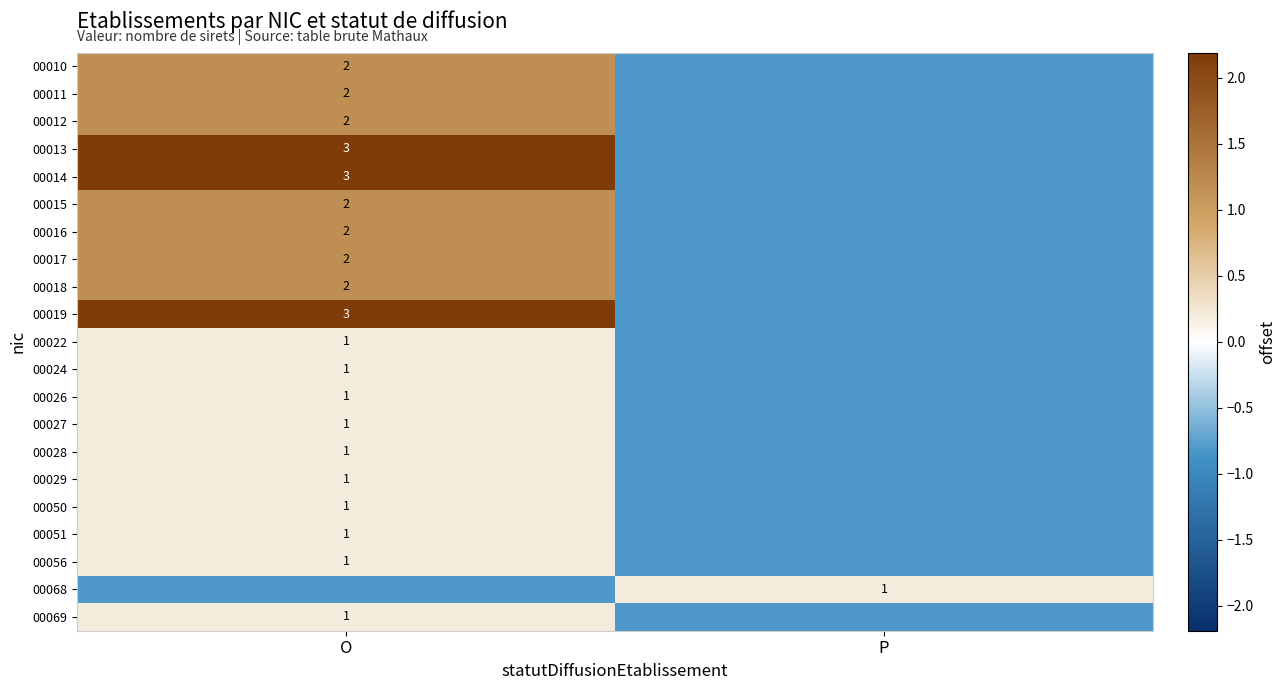

The value of 00014 at P is -1.2. True or false?

False